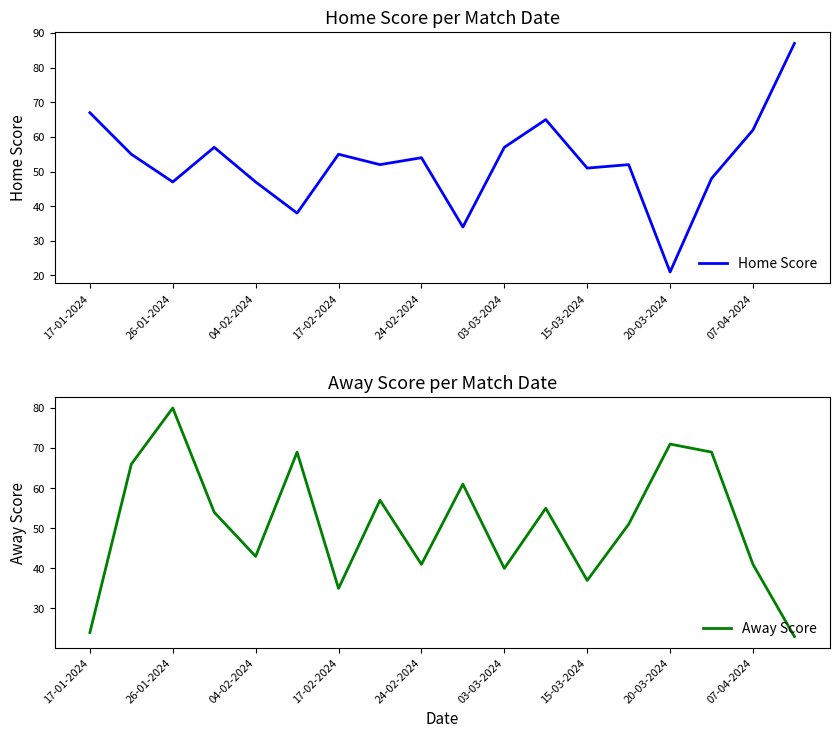

What is the highest value of the Away Score series?

80